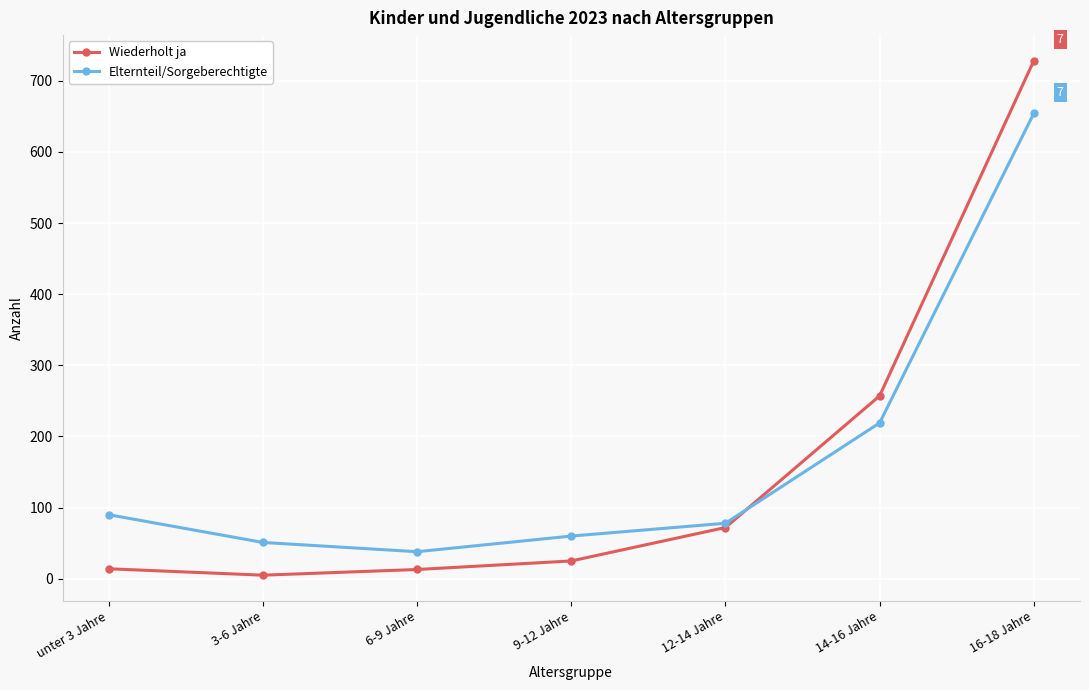

What is the value of the Wiederholt ja point at the 5th from the left?

72